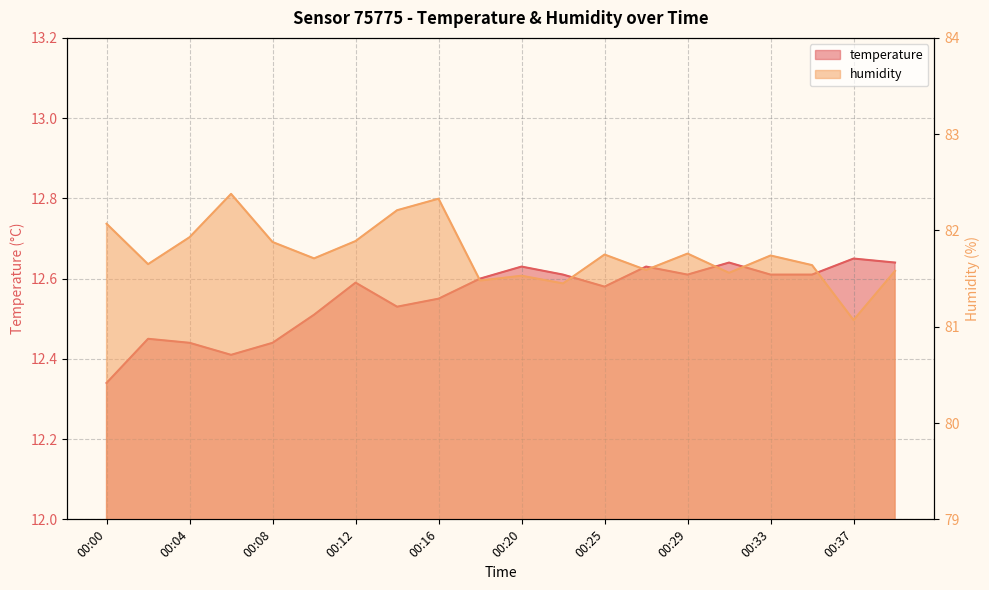

What is the value of the temperature point at the 2nd from the left?

12.4